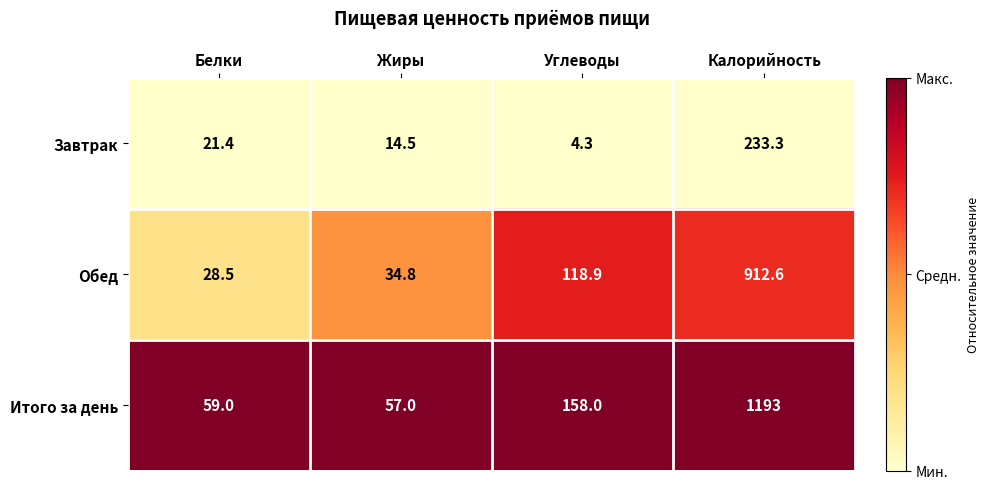

What is the lowest value of the Обед series?

28.5